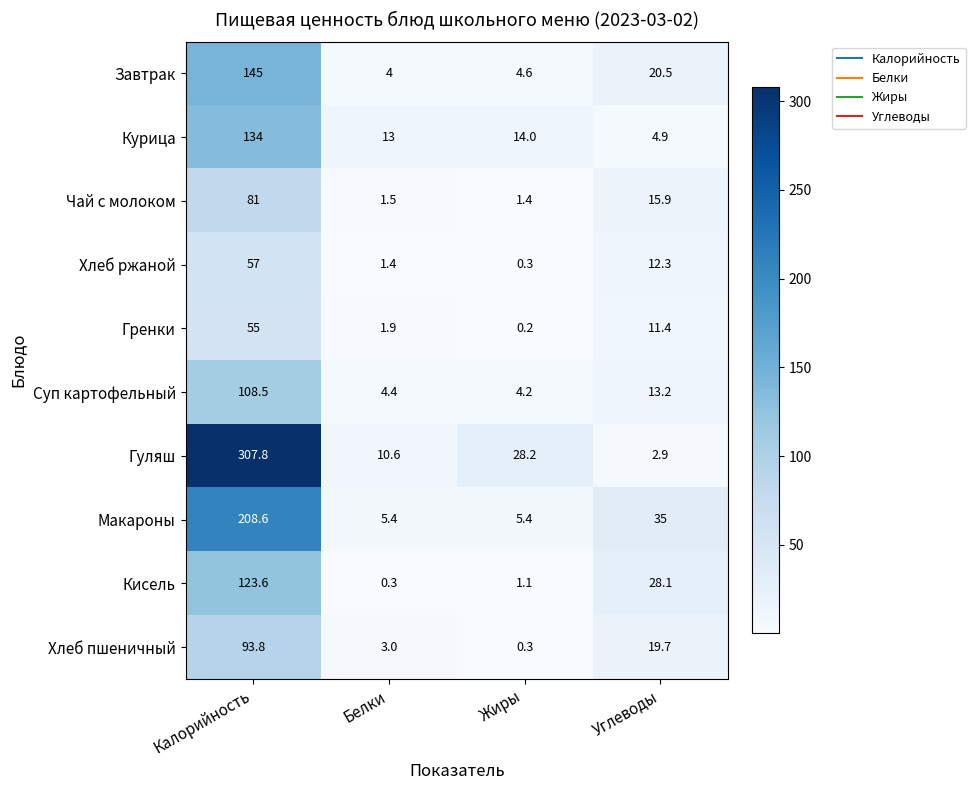

What is the approximate value of Хлеб ржаной at Углеводы?

12.3